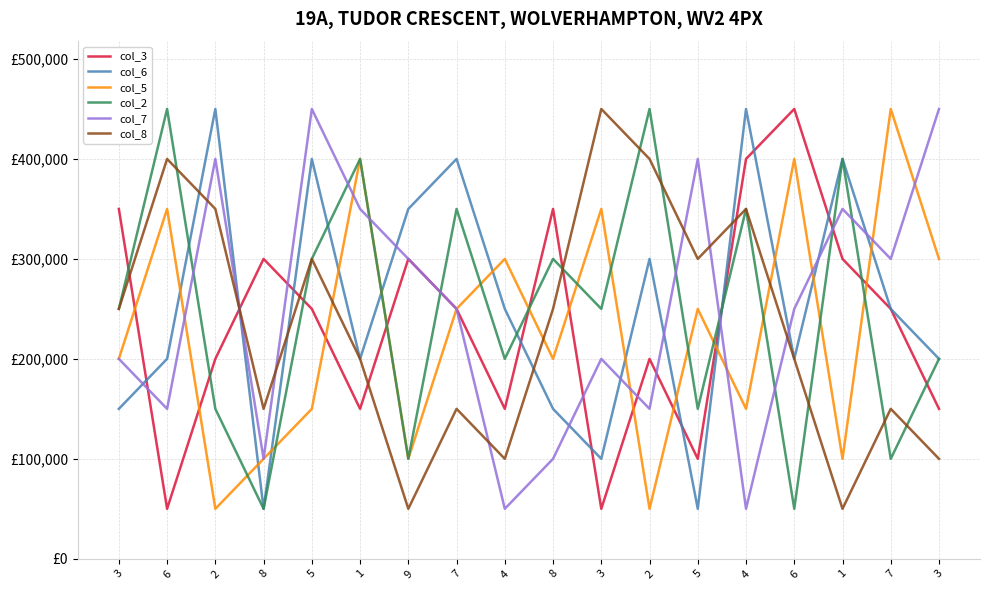

At how many categories does at least one series exceed 153369?

18